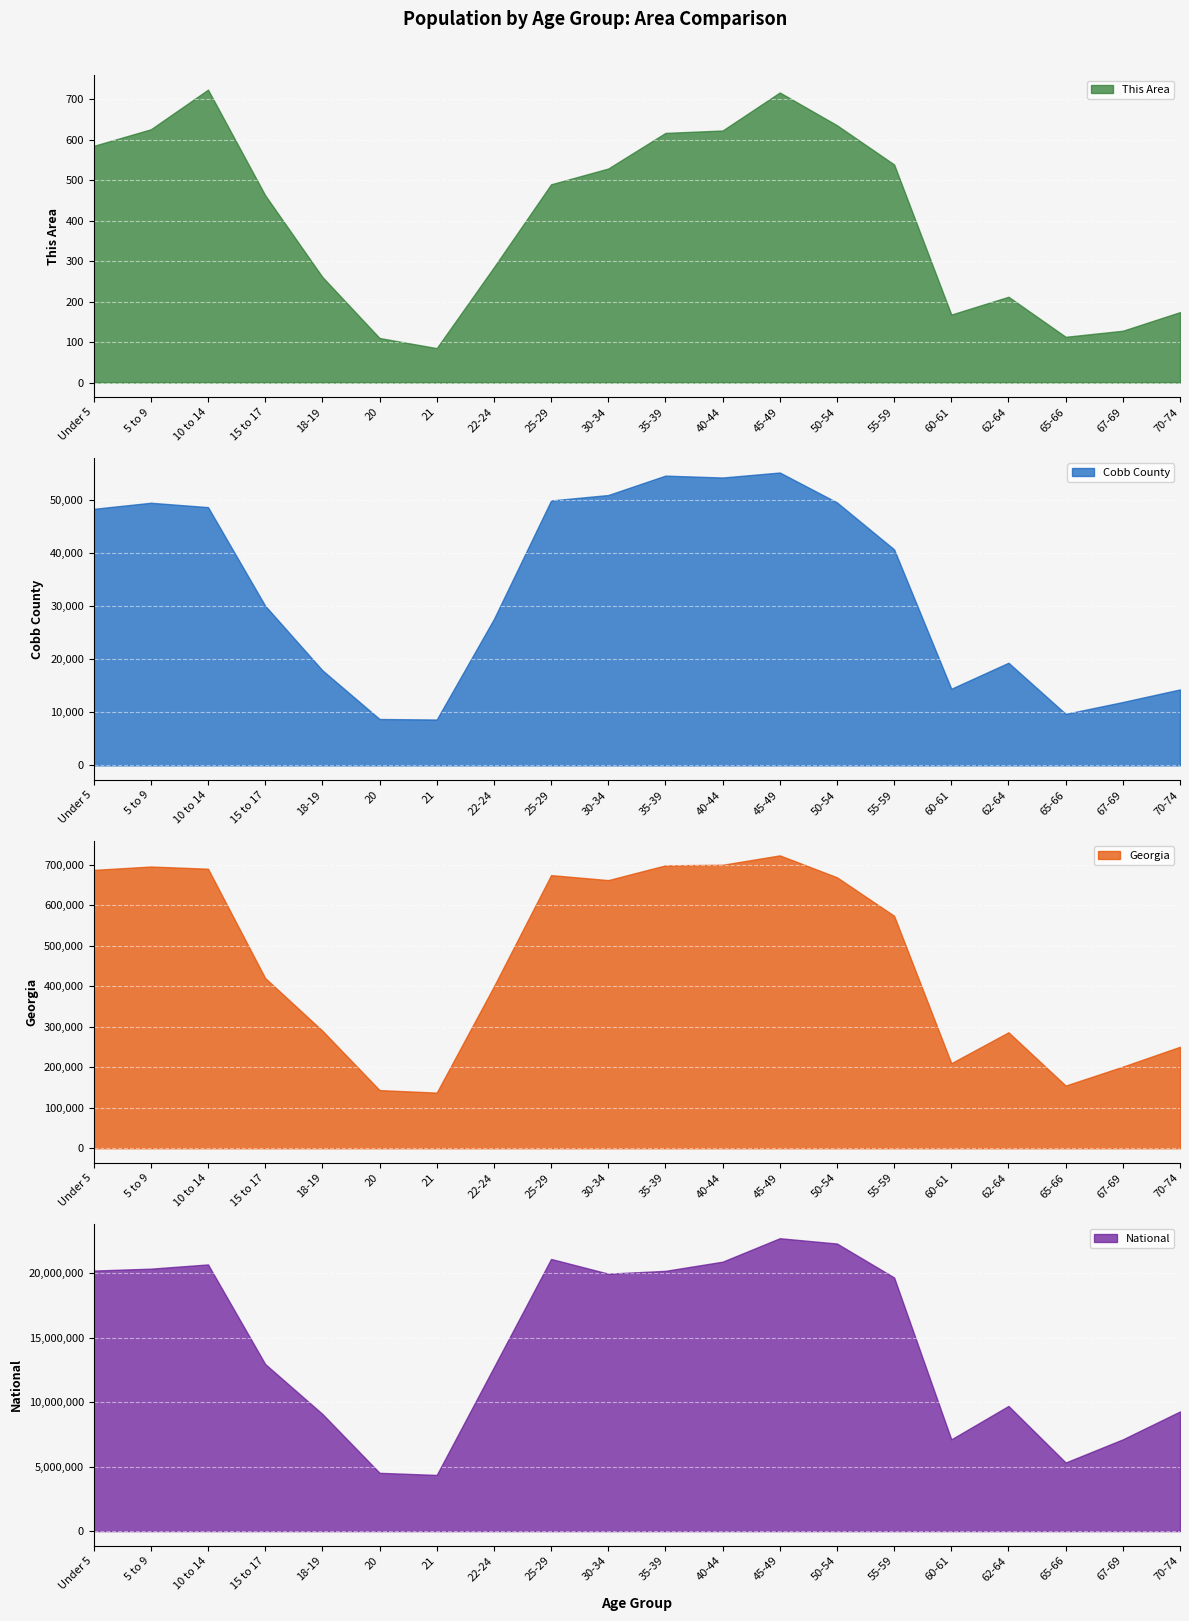

List the labels in order of Georgia value, smallest first.

21, 20, 65-66, 67-69, 60-61, 70-74, 62-64, 18-19, 22-24, 15 to 17, 55-59, 30-34, 50-54, 25-29, Under 5, 10 to 14, 5 to 9, 35-39, 40-44, 45-49